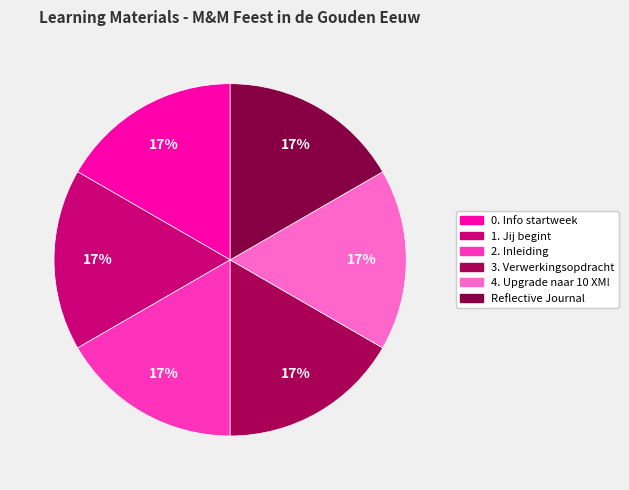

How many segments does this pie chart have?

6